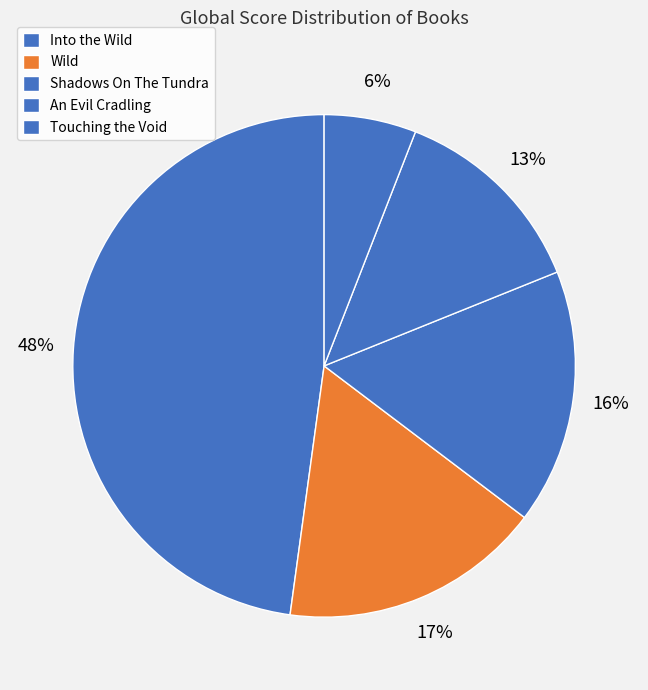

To the nearest percent, what percentage of the pie is Touching the Void?

6%